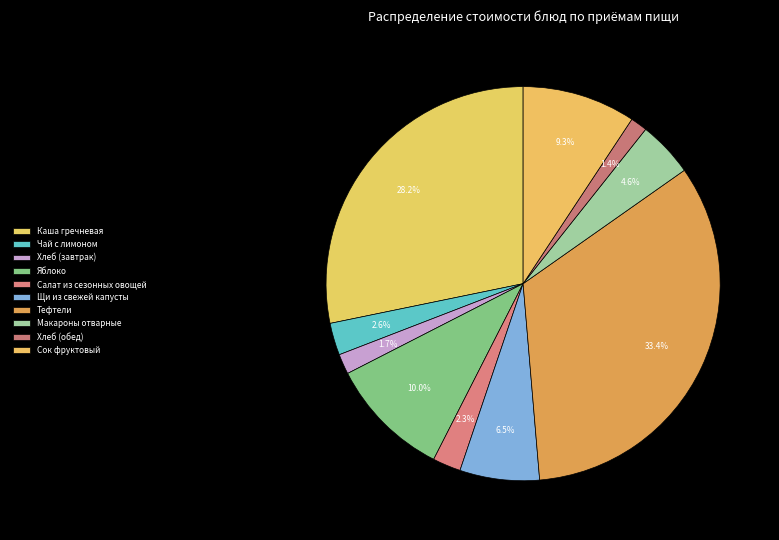

Count the number of slices in the pie.

10